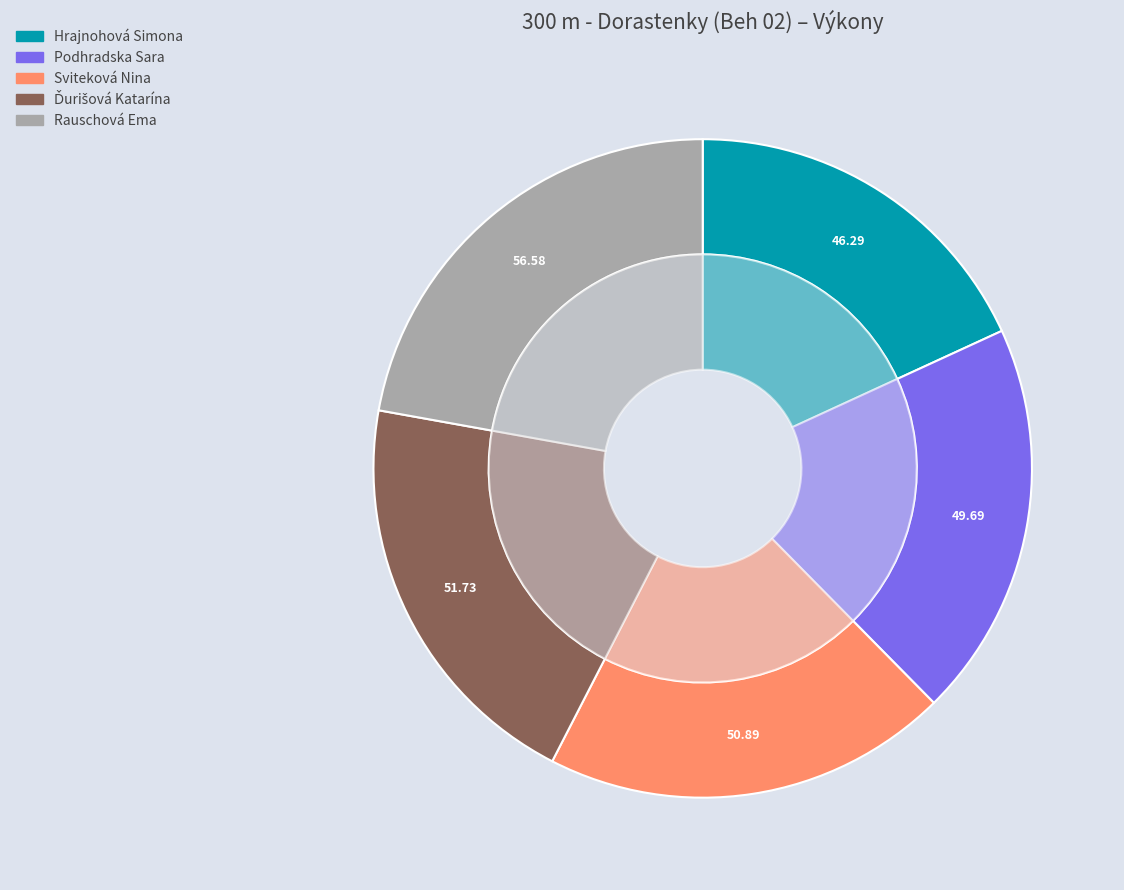

Does any single category account for the majority?

No